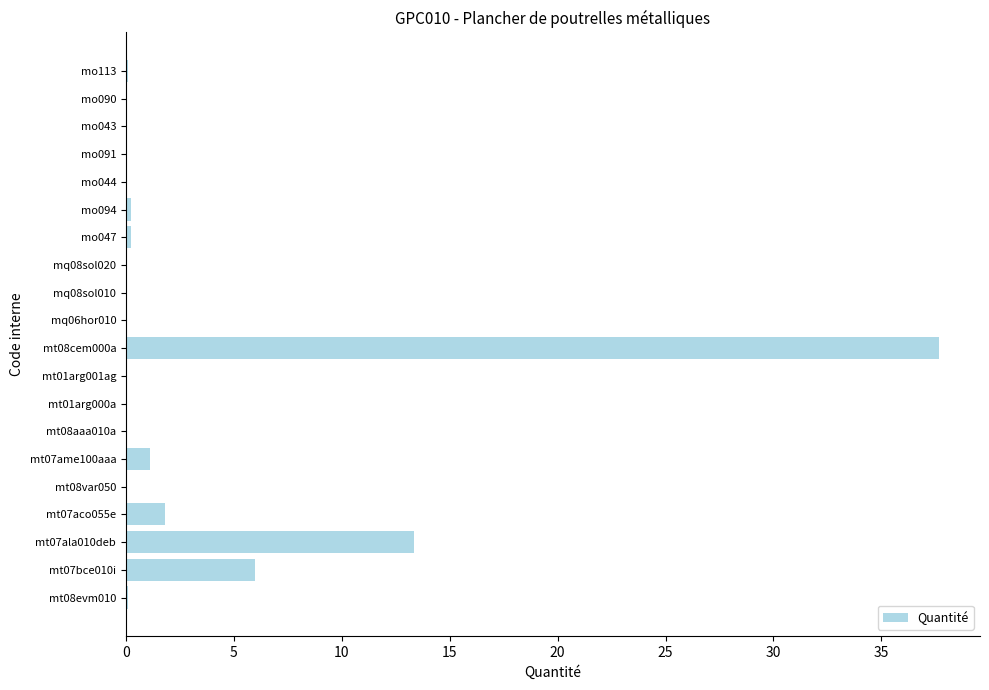

True or false: the data shows 0.0 at mt08aaa010a.

True